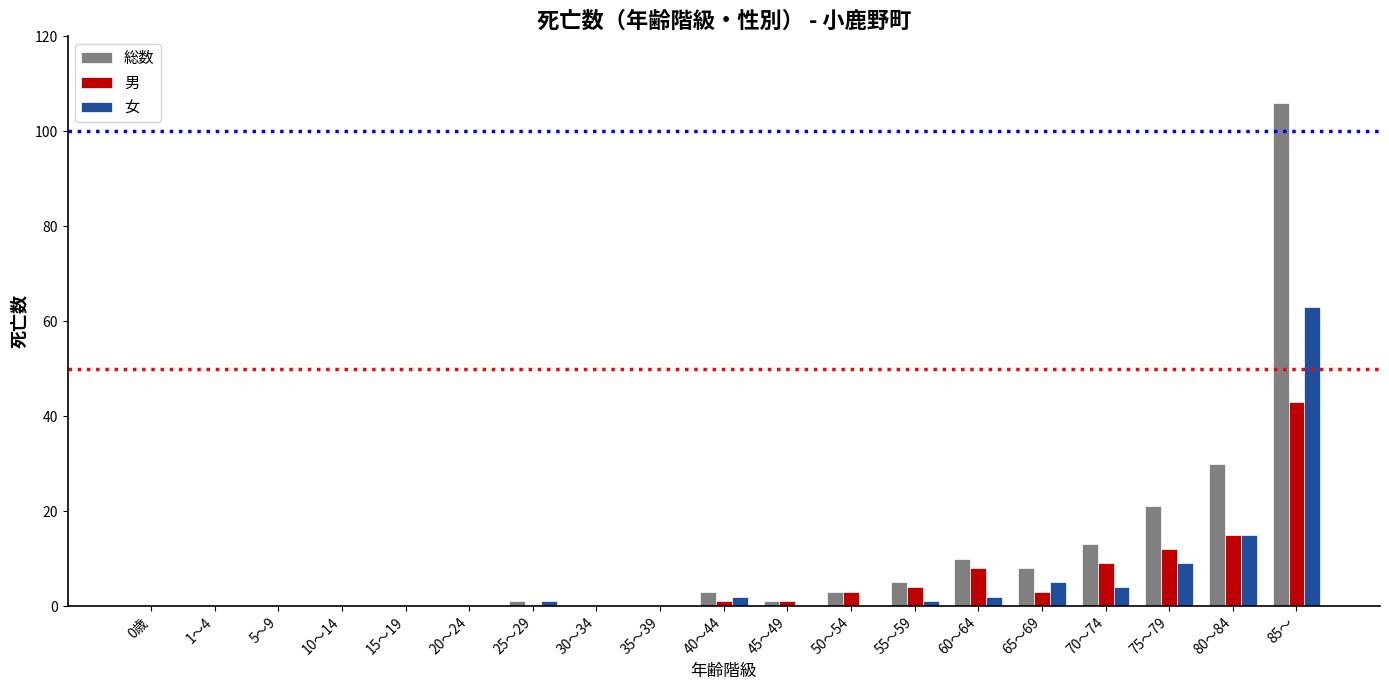

What is the highest value of the 男 series?

43